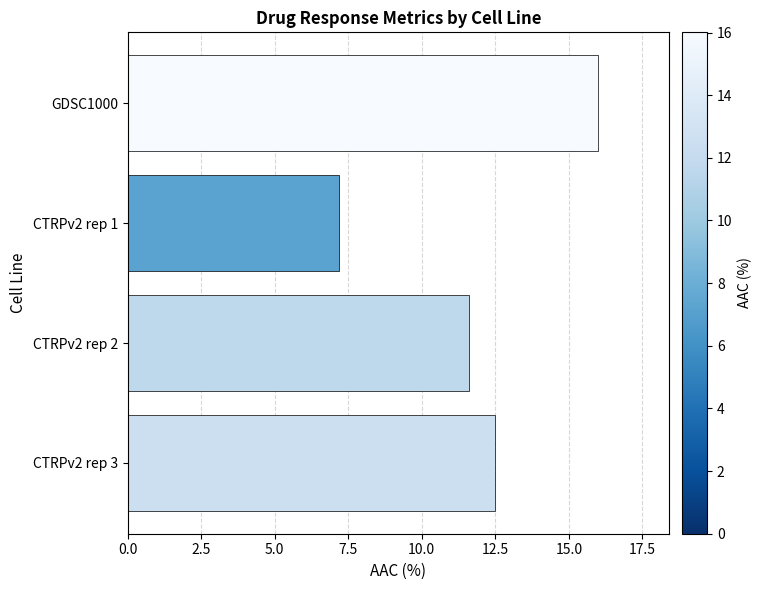

What is the minimum value shown in the chart?

7.2